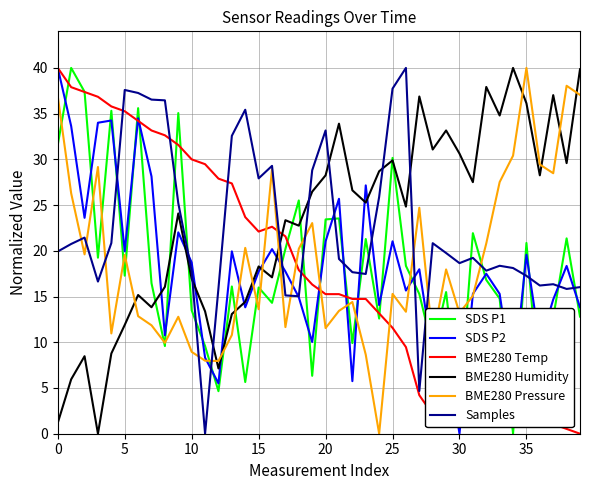

After their last crossing, which series has the higher values: BME280 Pressure or SDS P1?

BME280 Pressure